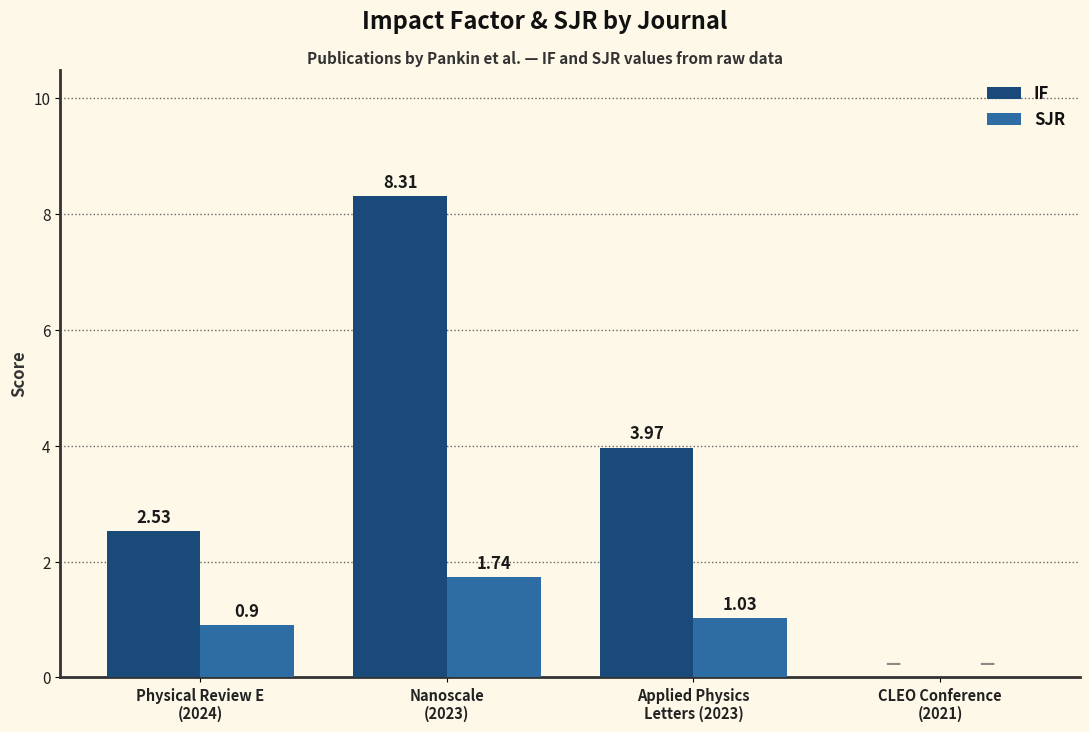

What is the sum of all SJR values?

3.7